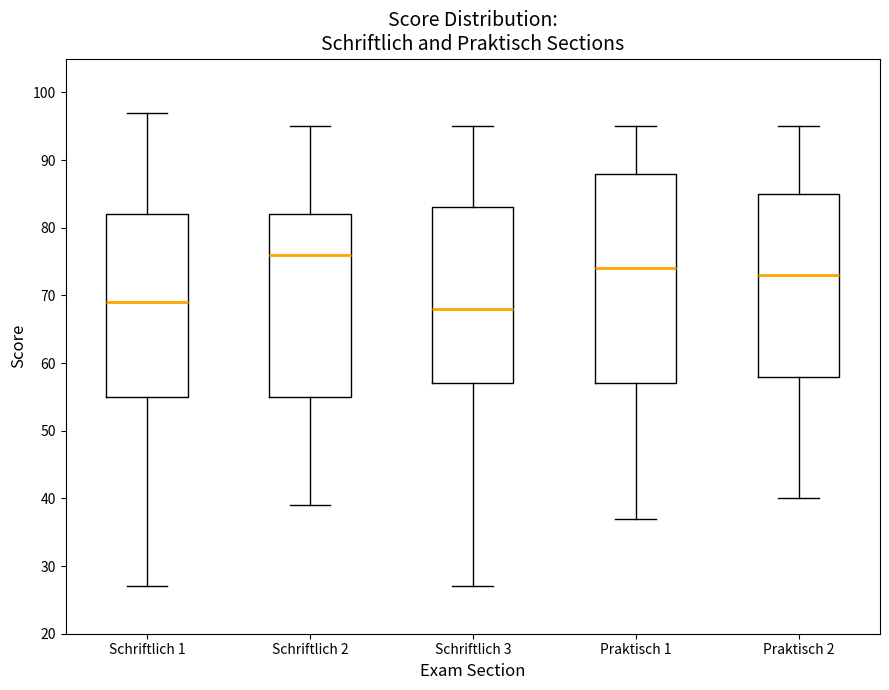

Which box's median line is the lowest?

Schriftlich 3